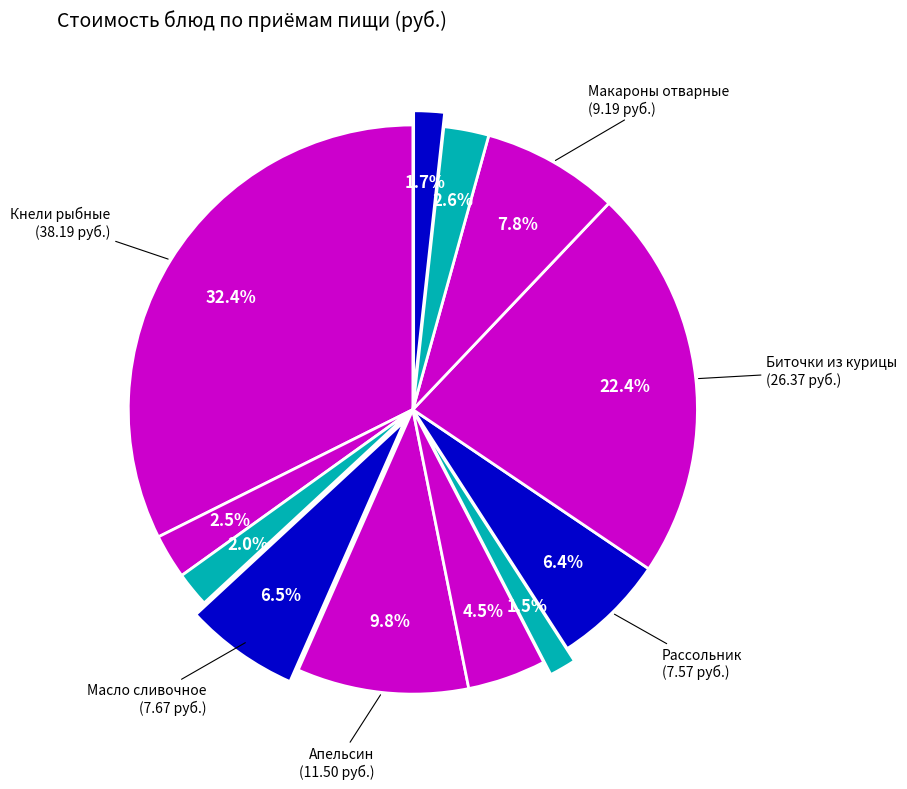

How many segments does this pie chart have?

12